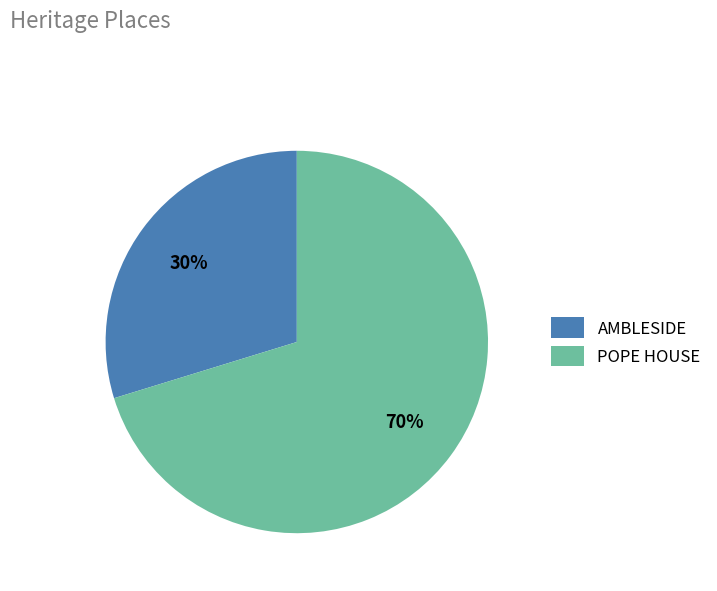

To the nearest percent, what percentage of the pie is POPE HOUSE?

70%